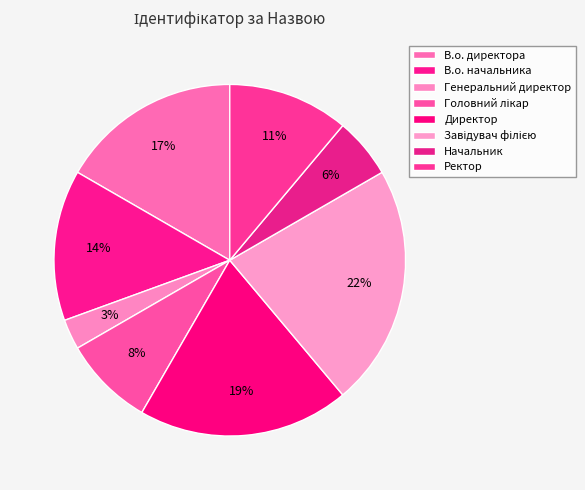

How many slices are in this pie chart?

8